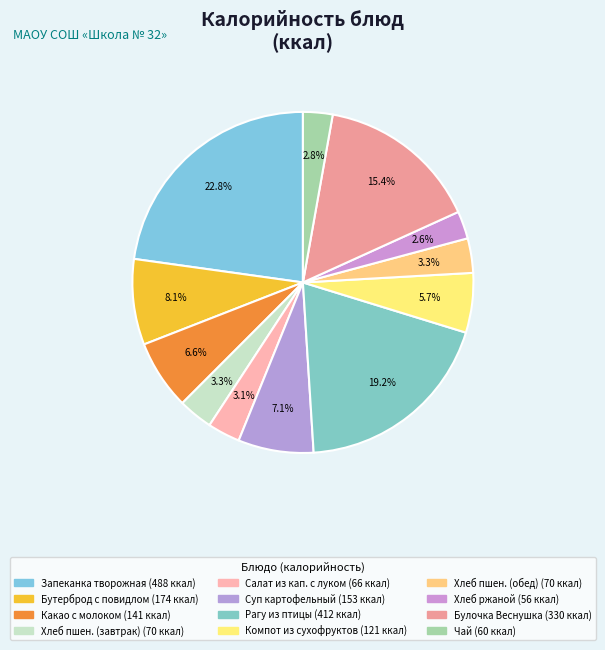

Count the number of slices in the pie.

12